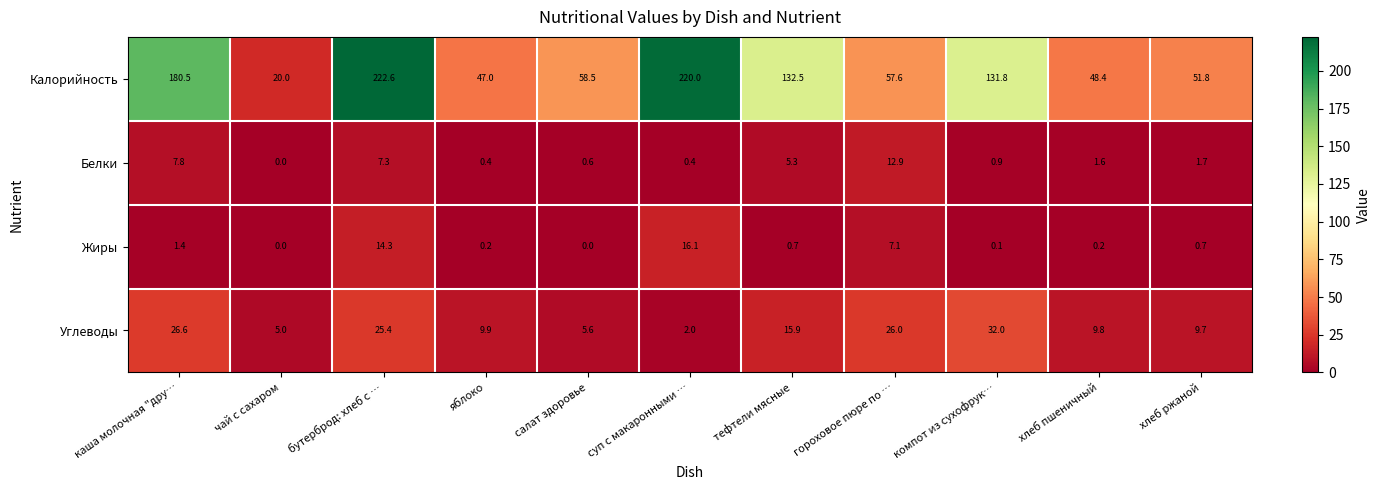

The value of Жиры at яблоко is 0.2. True or false?

True